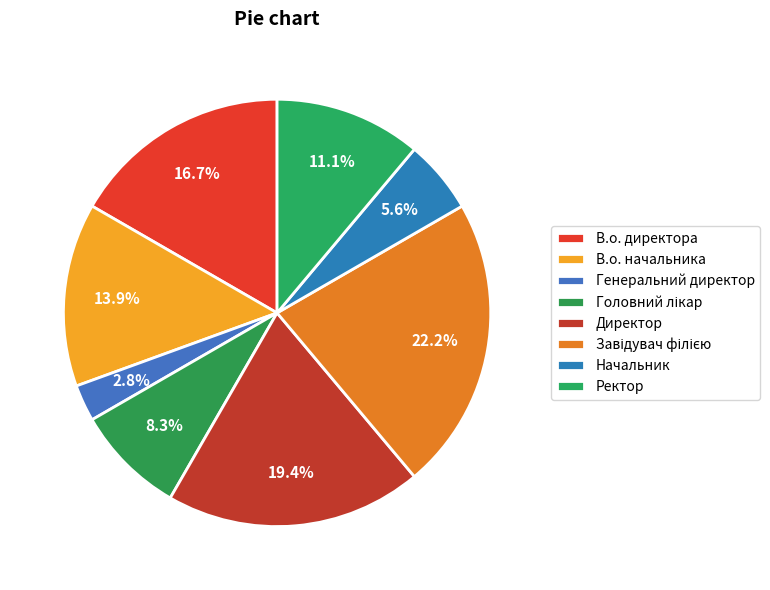

How many slices are in this pie chart?

8